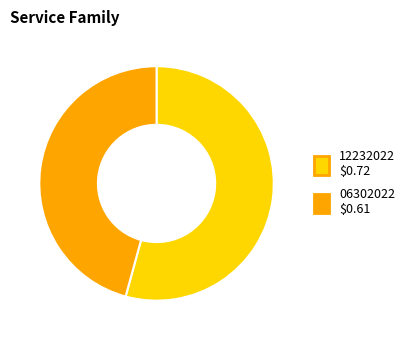

Does any single category account for the majority?

Yes